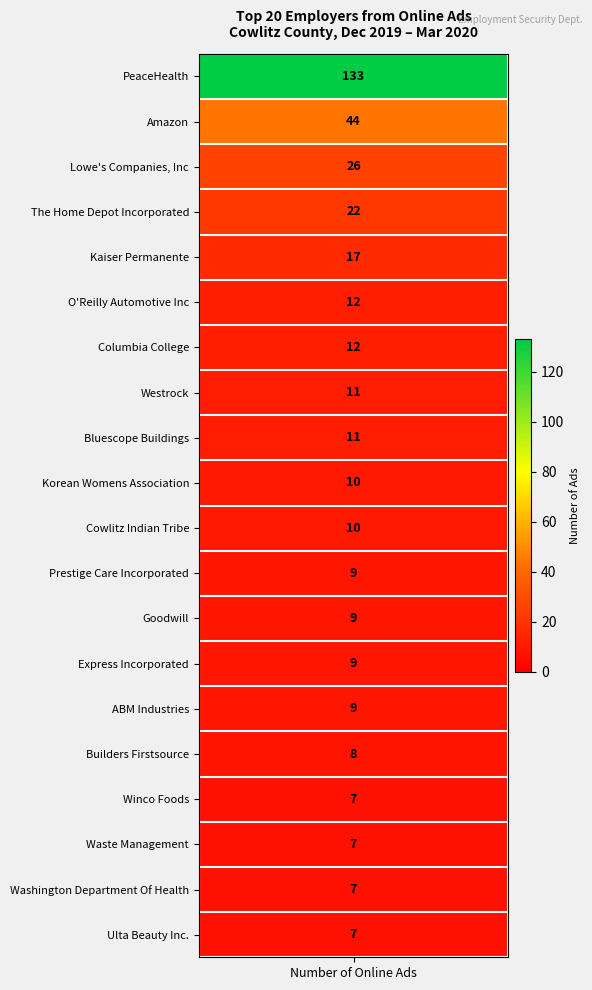

What value does the data have at 19, to the nearest 5?

5